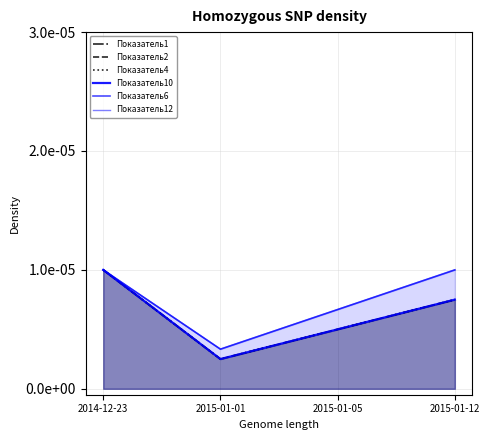

Reading right to left, extract all data points from this chart.

Показатель1: 0.0	0.0	0.0	0.0
Показатель2: 0.0	0.0	0.0	0.0
Показатель4: 0.0	0.0	0.0	0.0
Показатель10: 0.0	0.0	0.0	0.0
Показатель6: 0.0	0.0	0.0	0.0
Показатель12: 0.0	0.0	0.0	0.0